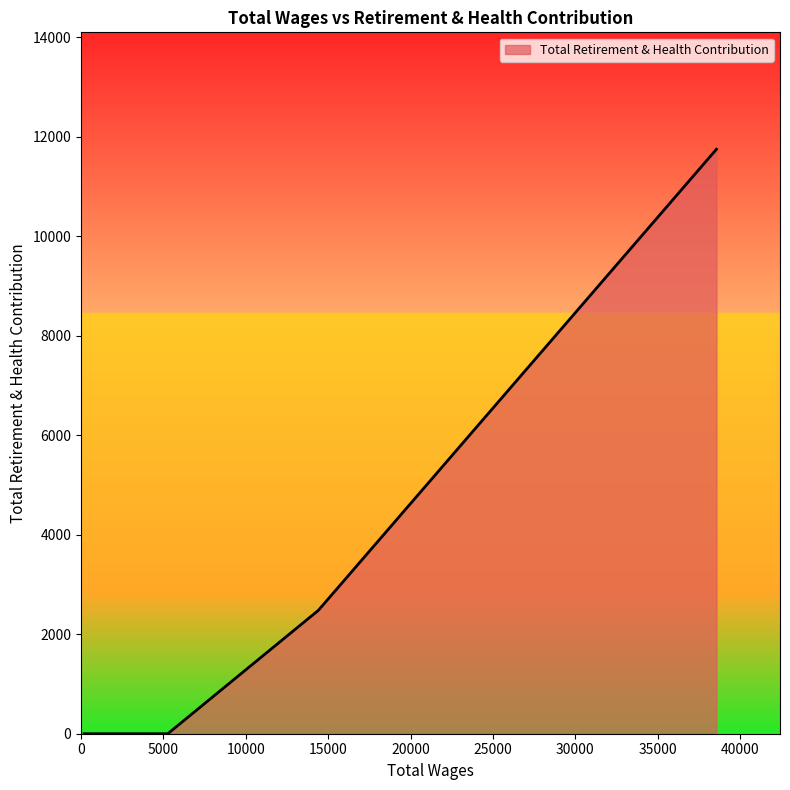

What is the greatest value displayed?

11747.5